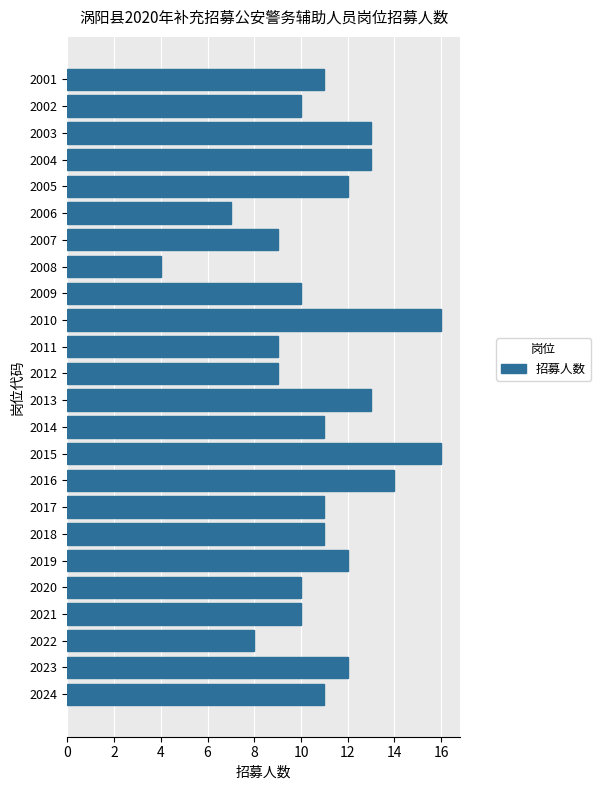

What is the value of the 2nd bar from the top?

10